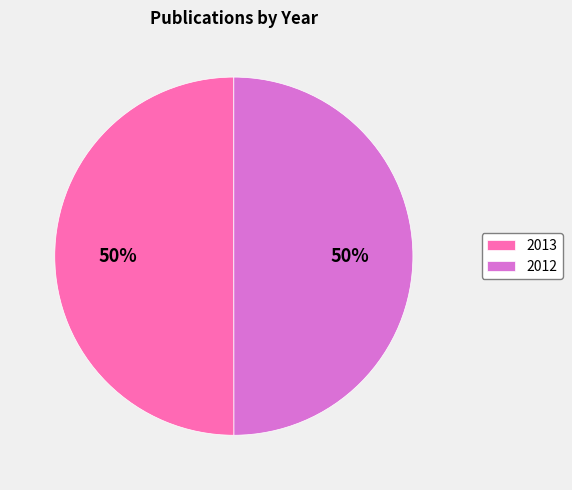

To the nearest percent, what is the combined percentage of 2013 and 2012?

100%